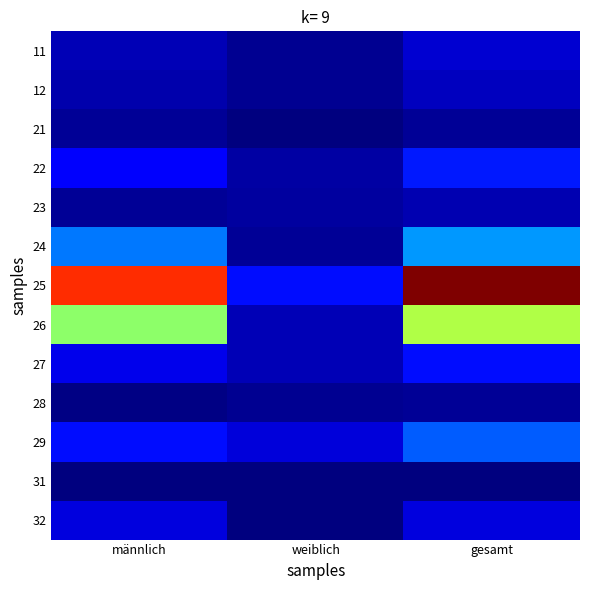

At weiblich, list the series in order from smallest to largest.

21, 31, 32, 11, 12, 28, 24, 23, 22, 26, 27, 29, 25